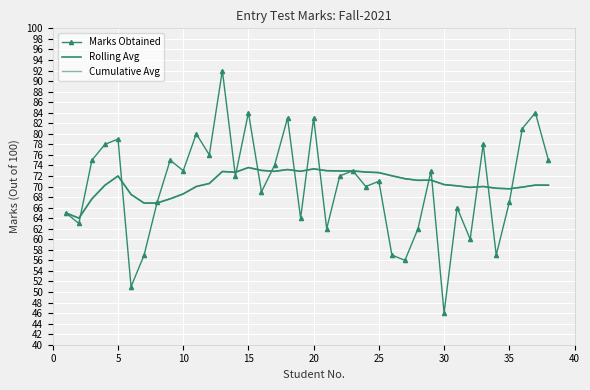

Rank the series by their maximum value, from highest to lowest.

Marks Obtained, Rolling Avg, Cumulative Avg